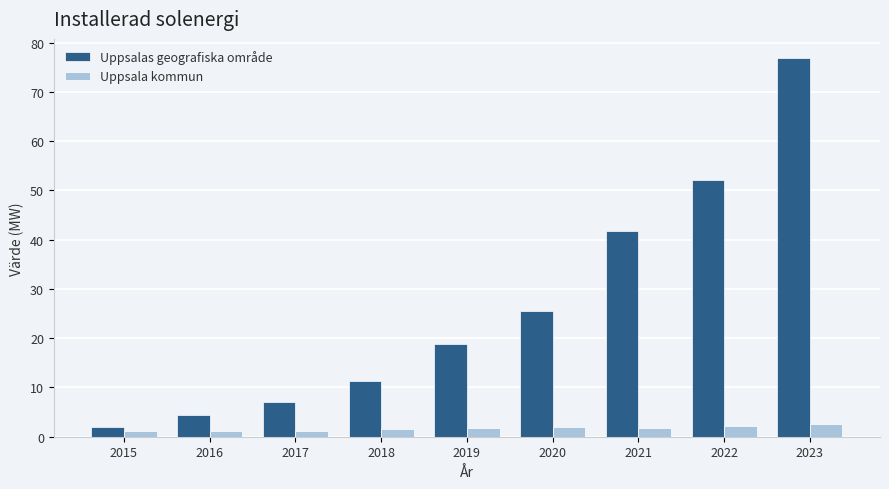

Is the value of Uppsala kommun at 2017 greater than the value of Uppsalas geografiska område at 2021?

No